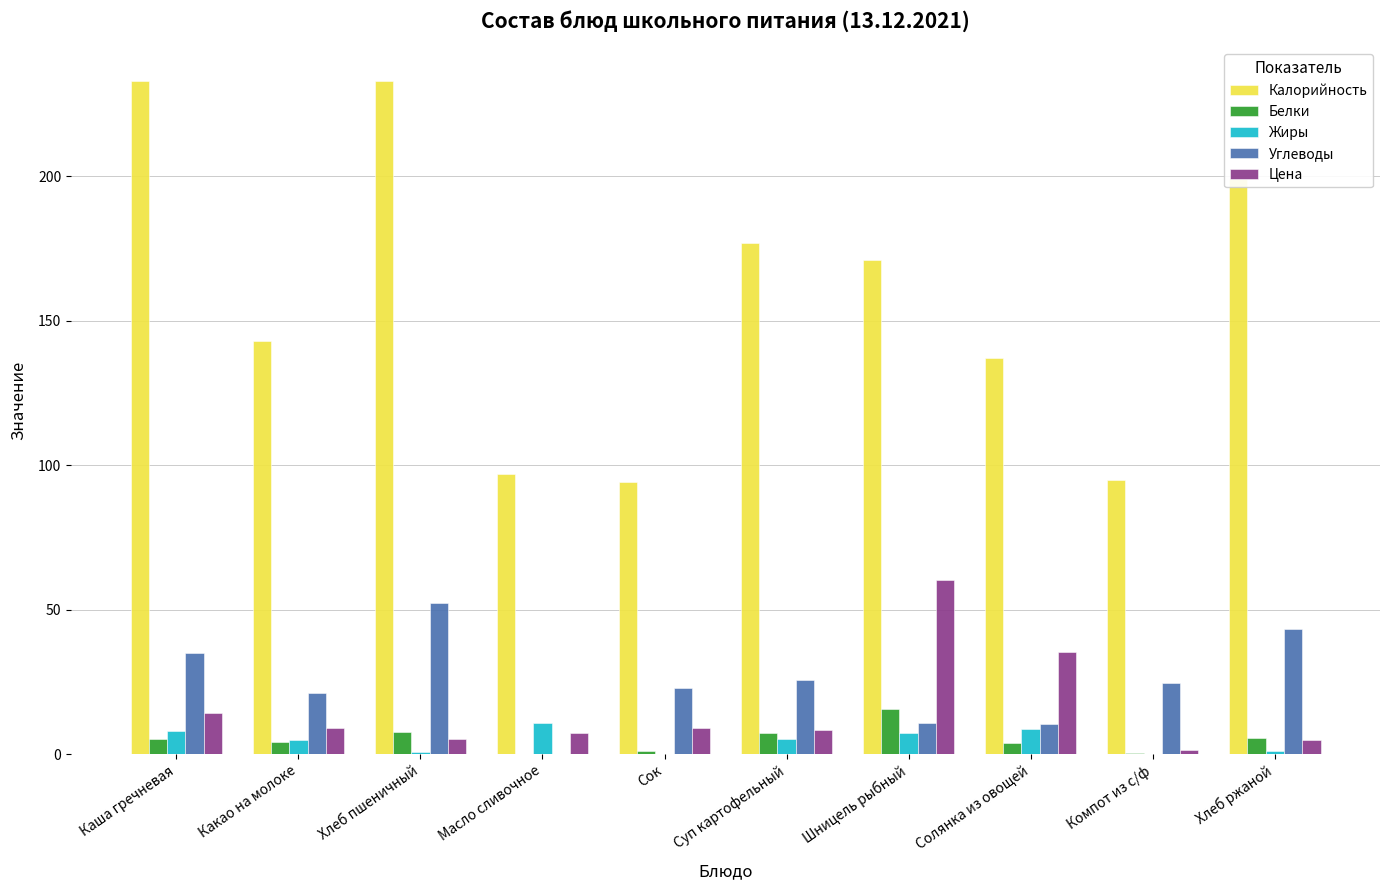

Which series changed the most between Каша гречневая and Хлеб ржаной?

Калорийность